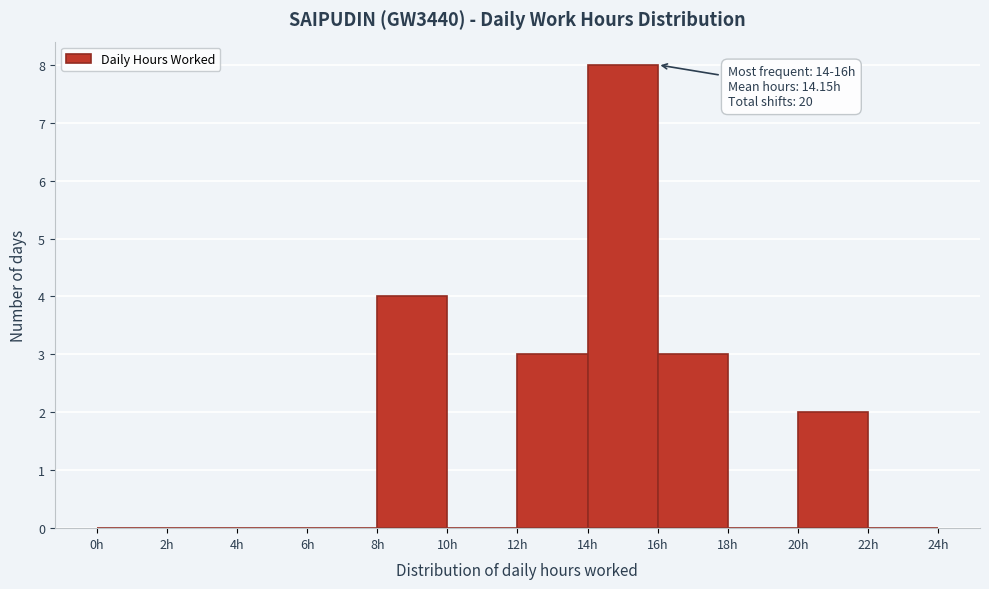

Which range on the x-axis has the tallest bar?

14 to 16